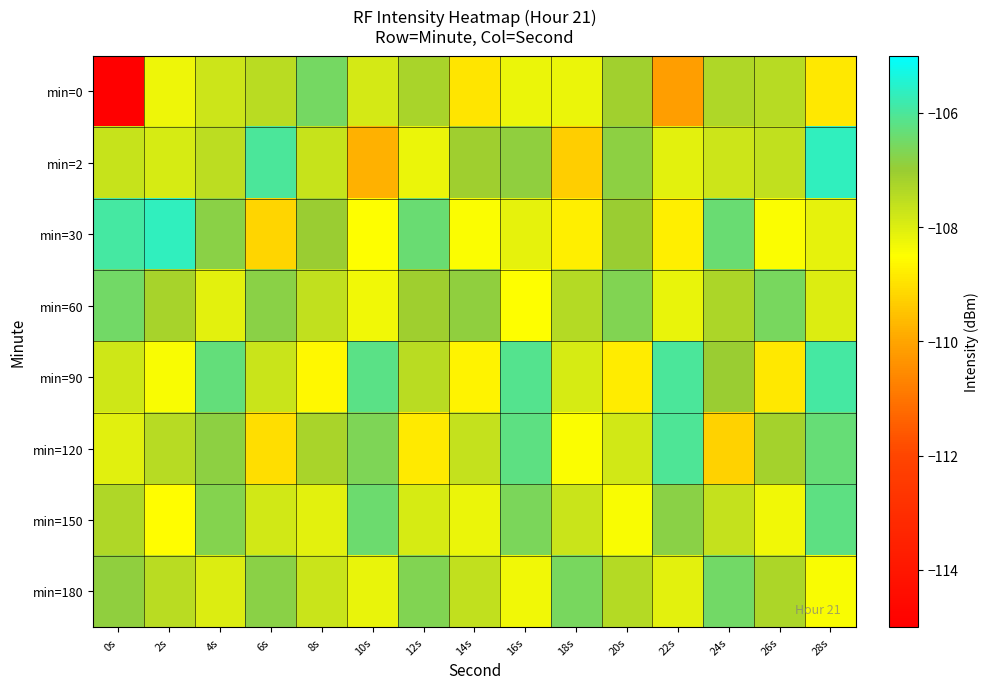

How many data points does each series have?

15